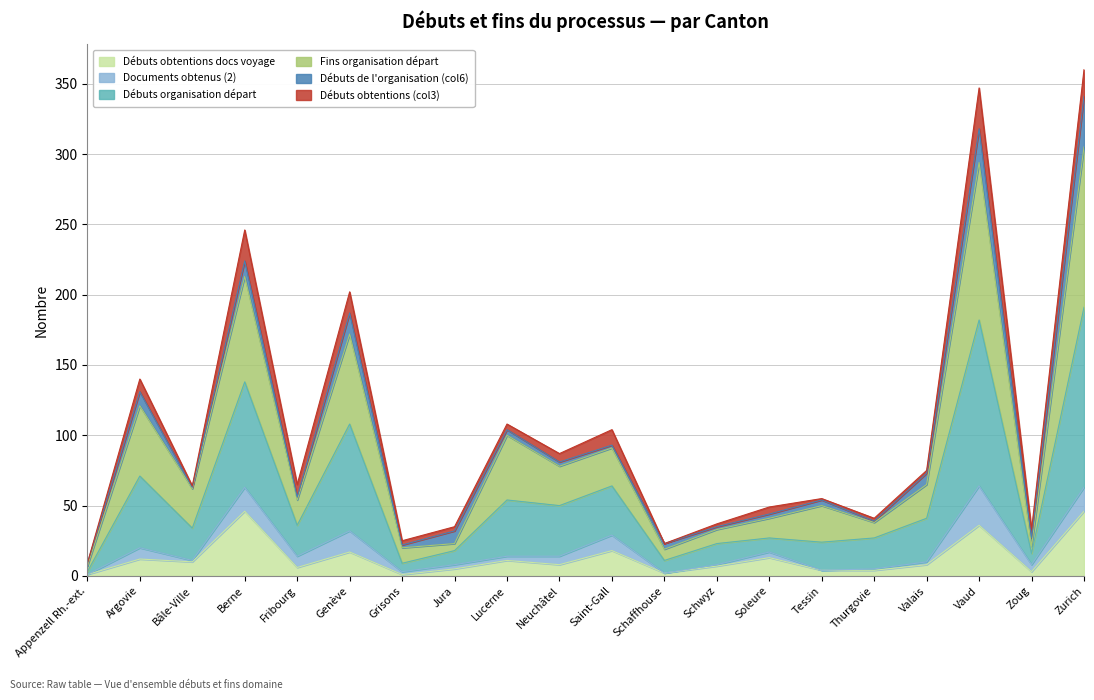

What position from the left is Saint-Gall?

11